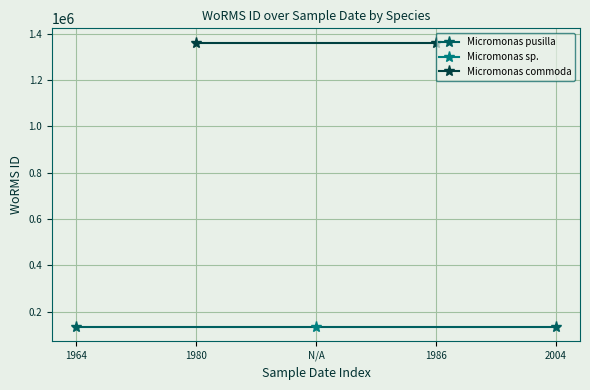

What is the average value of the Micromonas pusilla series?

134564